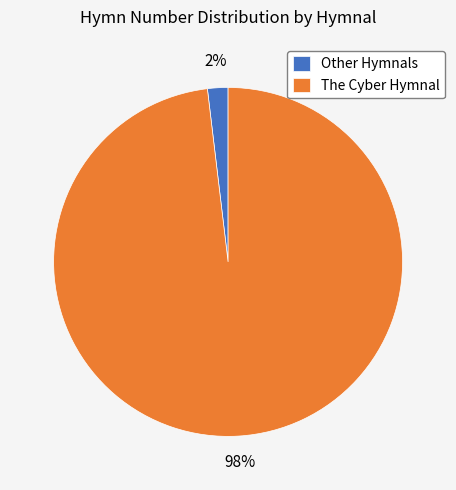

Between Other Hymnals and The Cyber Hymnal, which is larger?

The Cyber Hymnal